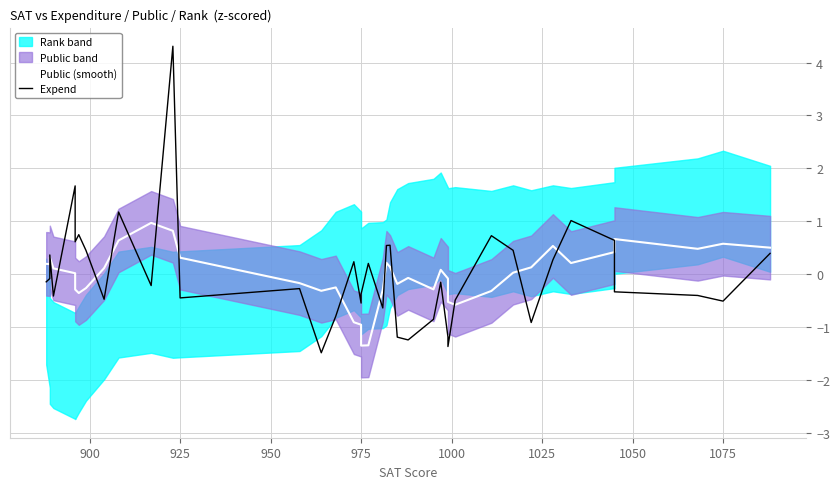

At which category does Public (smooth) reach its first local valley?

900